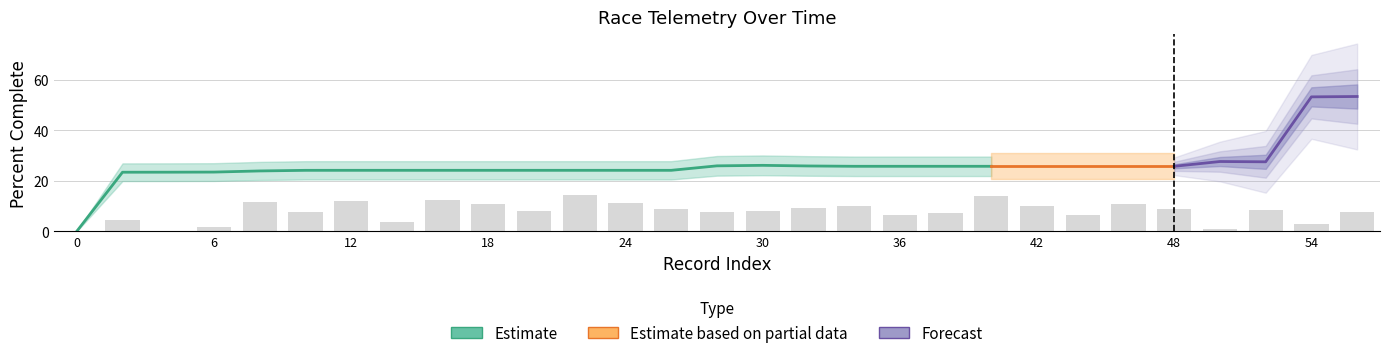

Reading left to right, what are all the values shown in this chart?

percentComplete: 0.0	23.4	23.4	23.5	23.9	24.2	24.2	24.2	24.2	24.2	24.2	24.2	24.2	24.2	26.0	26.2	25.9	25.8	25.8	25.8	25.8	25.8	25.8	25.8	25.8	27.7	27.6	53.3	53.5
rptSpeed_mph: 0.0	3.0	0.2	1.0	7.7	5.0	7.9	2.4	8.3	7.3	5.3	9.7	7.4	5.9	5.2	5.4	6.1	6.8	4.3	4.8	9.2	6.7	4.4	7.2	5.9	0.7	5.6	2.1	5.0
cpIndex: 0.0	2.0	2.0	2.0	2.1	2.1	2.1	2.1	2.1	2.1	2.1	2.1	2.1	2.1	2.4	2.4	2.4	2.3	2.3	2.3	2.3	2.3	2.3	2.3	2.3	2.6	2.6	5.3	5.3